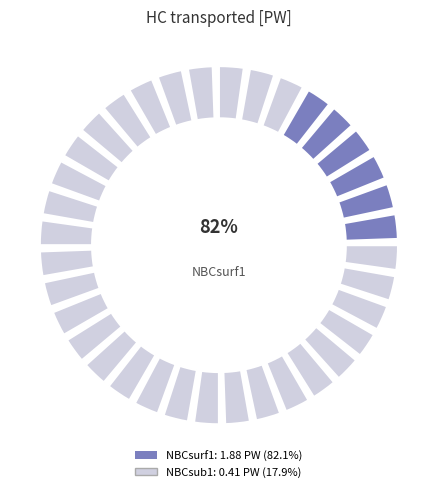

Is it true that NBCsub1 is 3% of the pie?

False